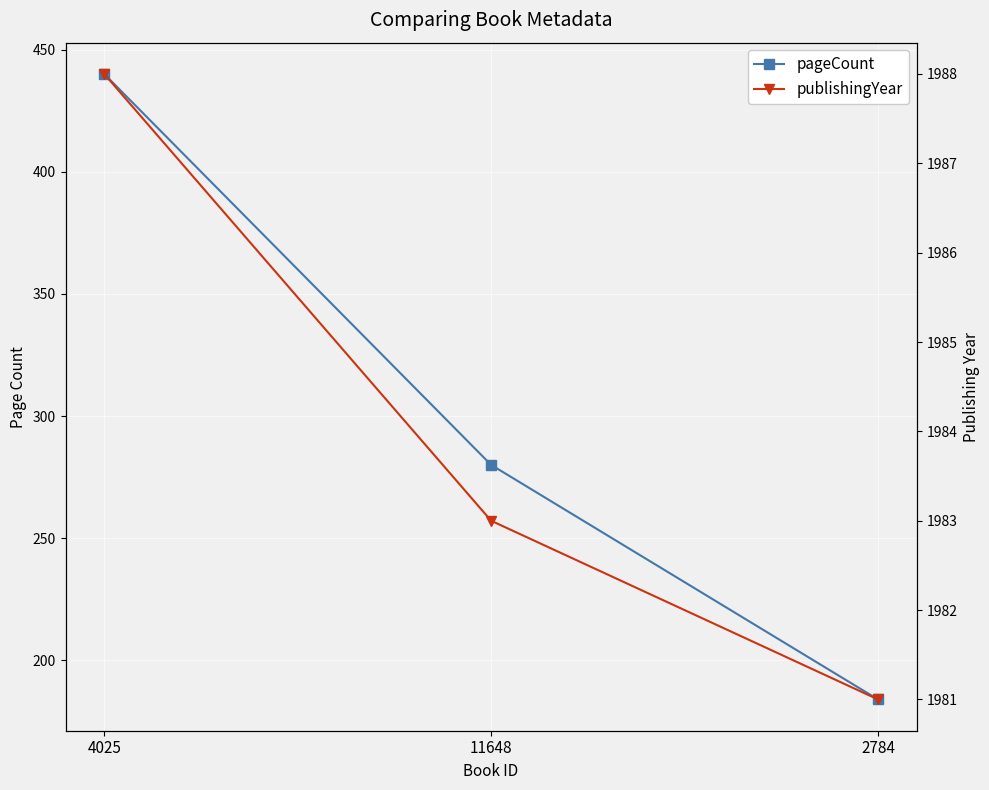

How many lines are shown in the chart?

2